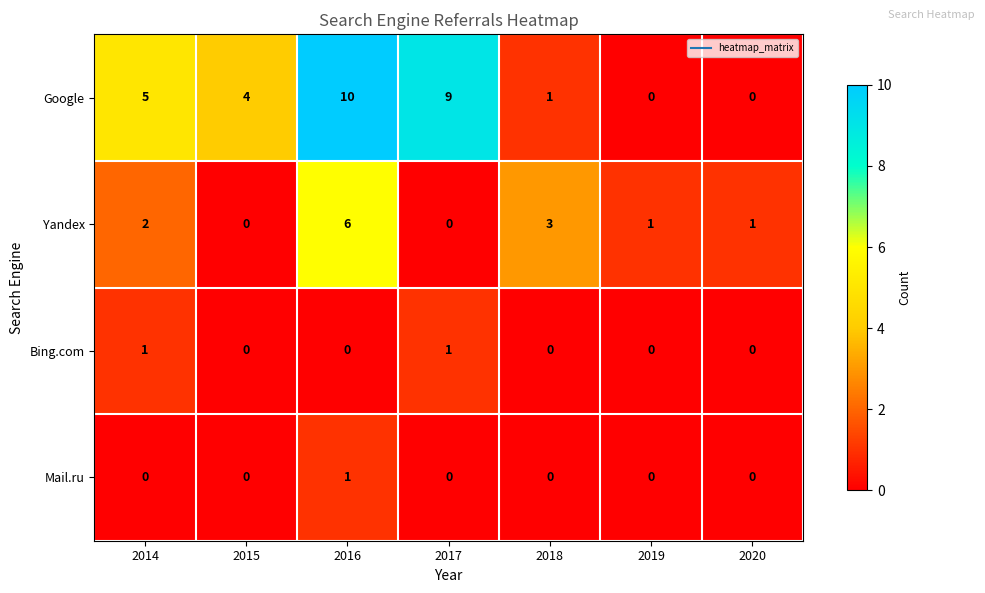

What is the spread (max minus min) of values at 2018?

3